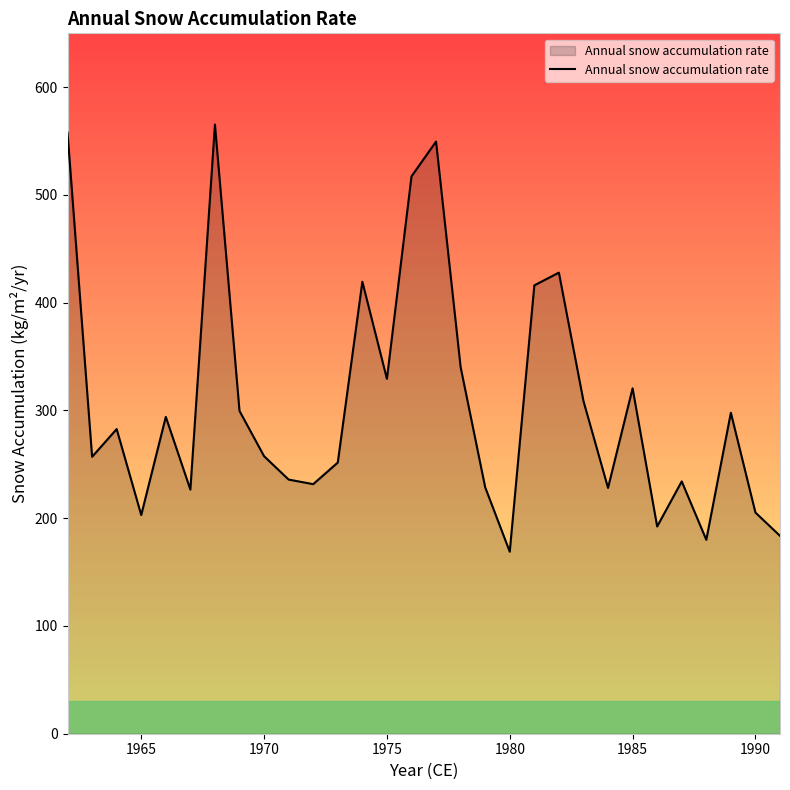

What is the minimum value shown in the chart?

168.9